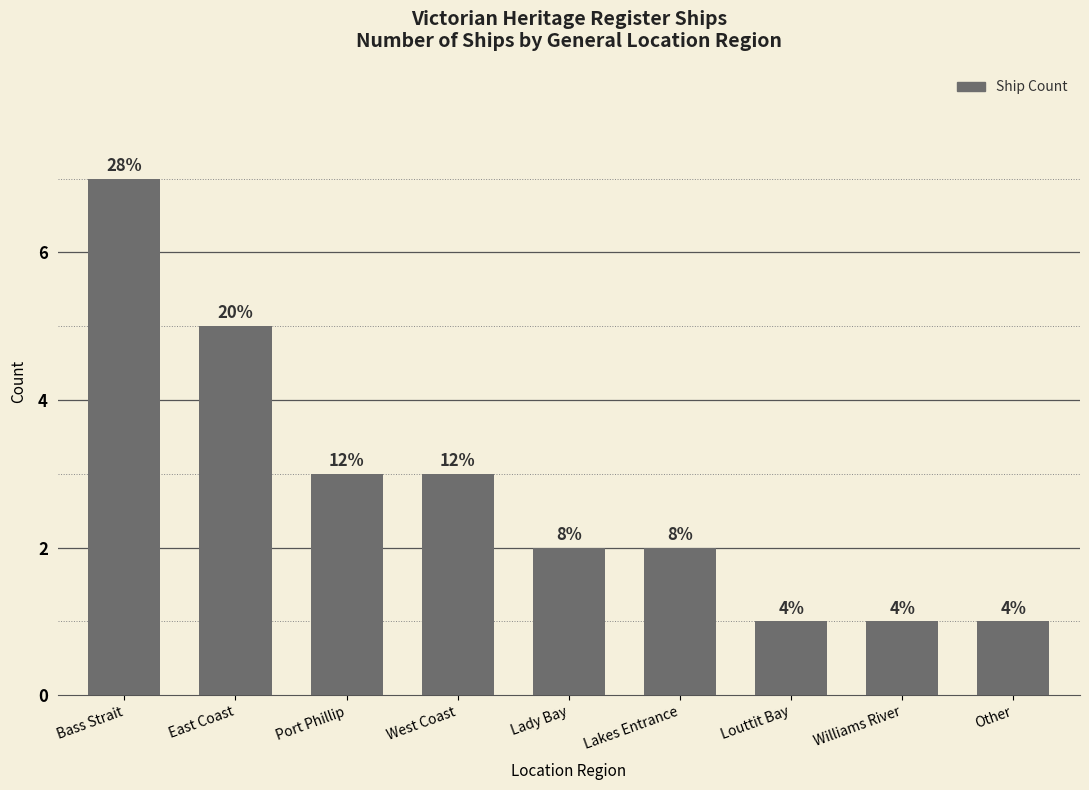

What is the average value?

3